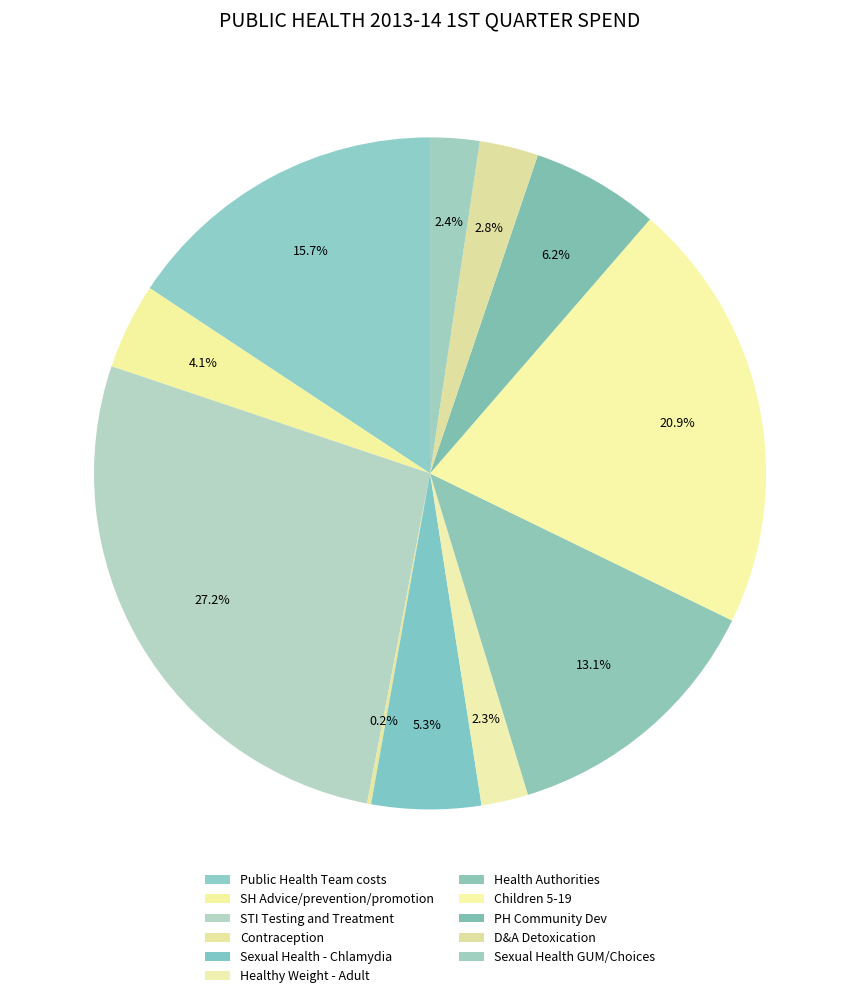

To the nearest percent, what portion does Public Health Team costs represent?

16%